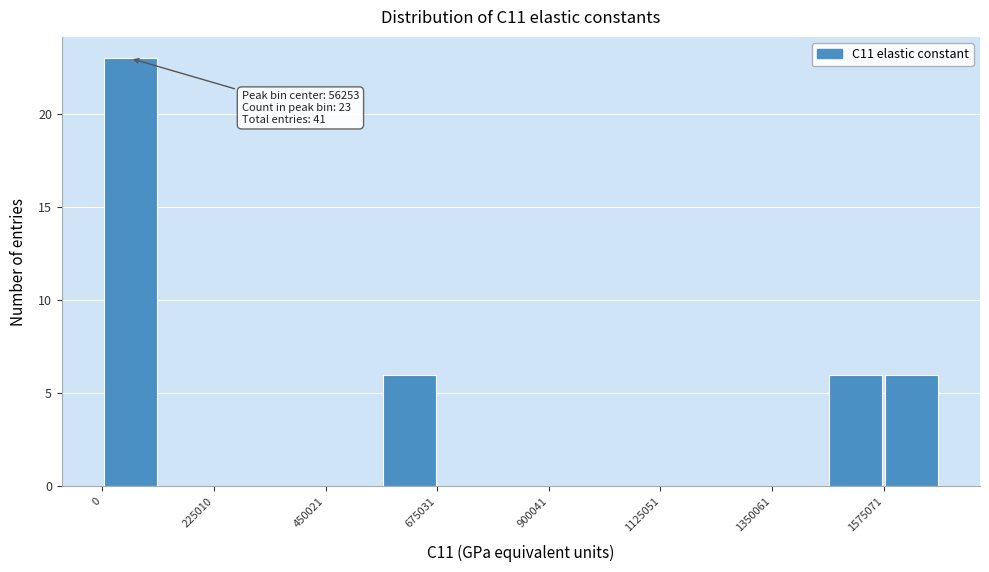

Read against the x-axis, roughly where is the centre of the tallest bar?

50000